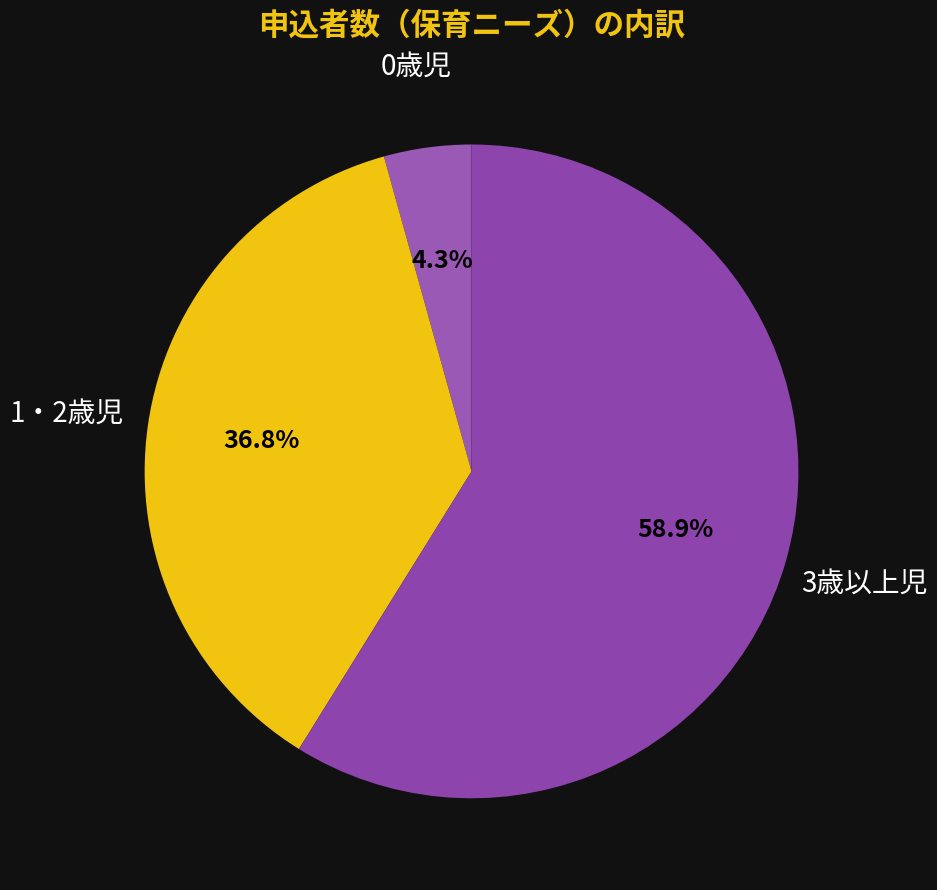

How many slices are in this pie chart?

3